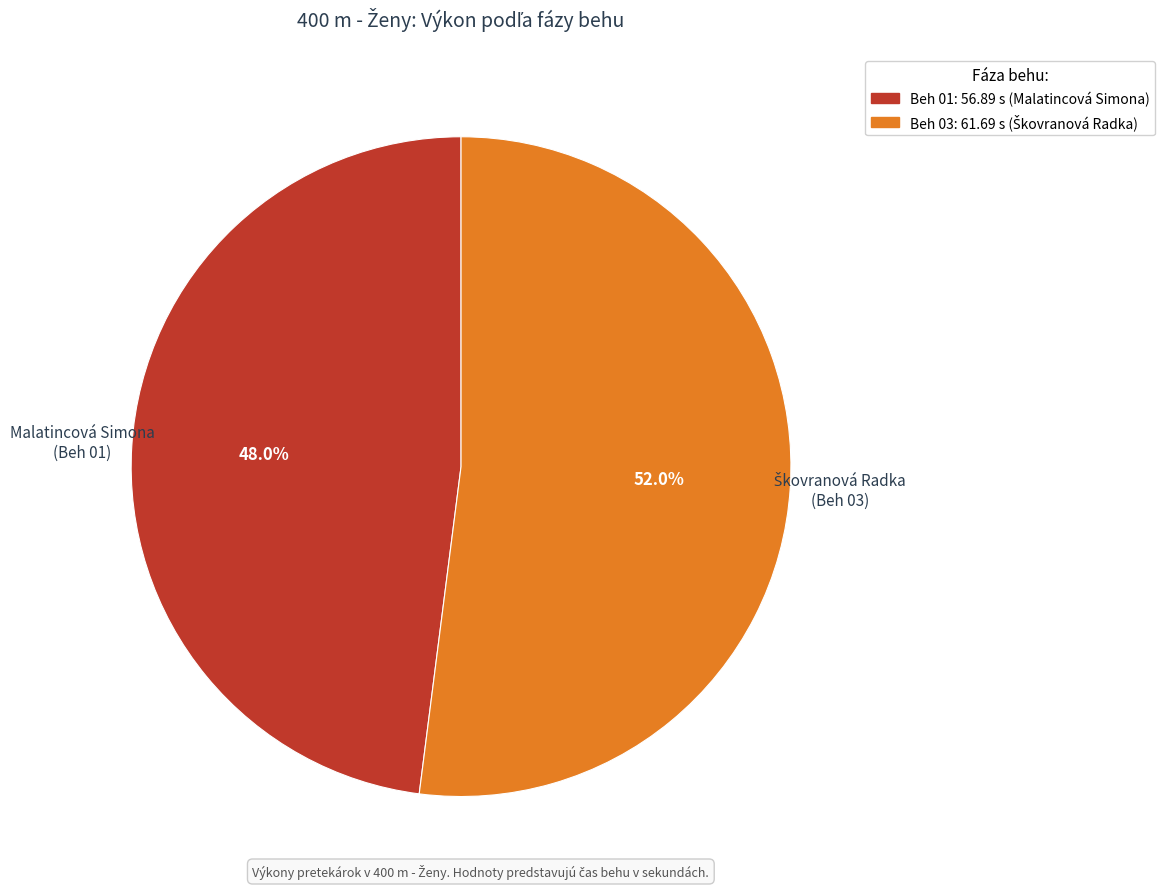

The Beh 01 slice represents 54% of the pie. True or false?

False